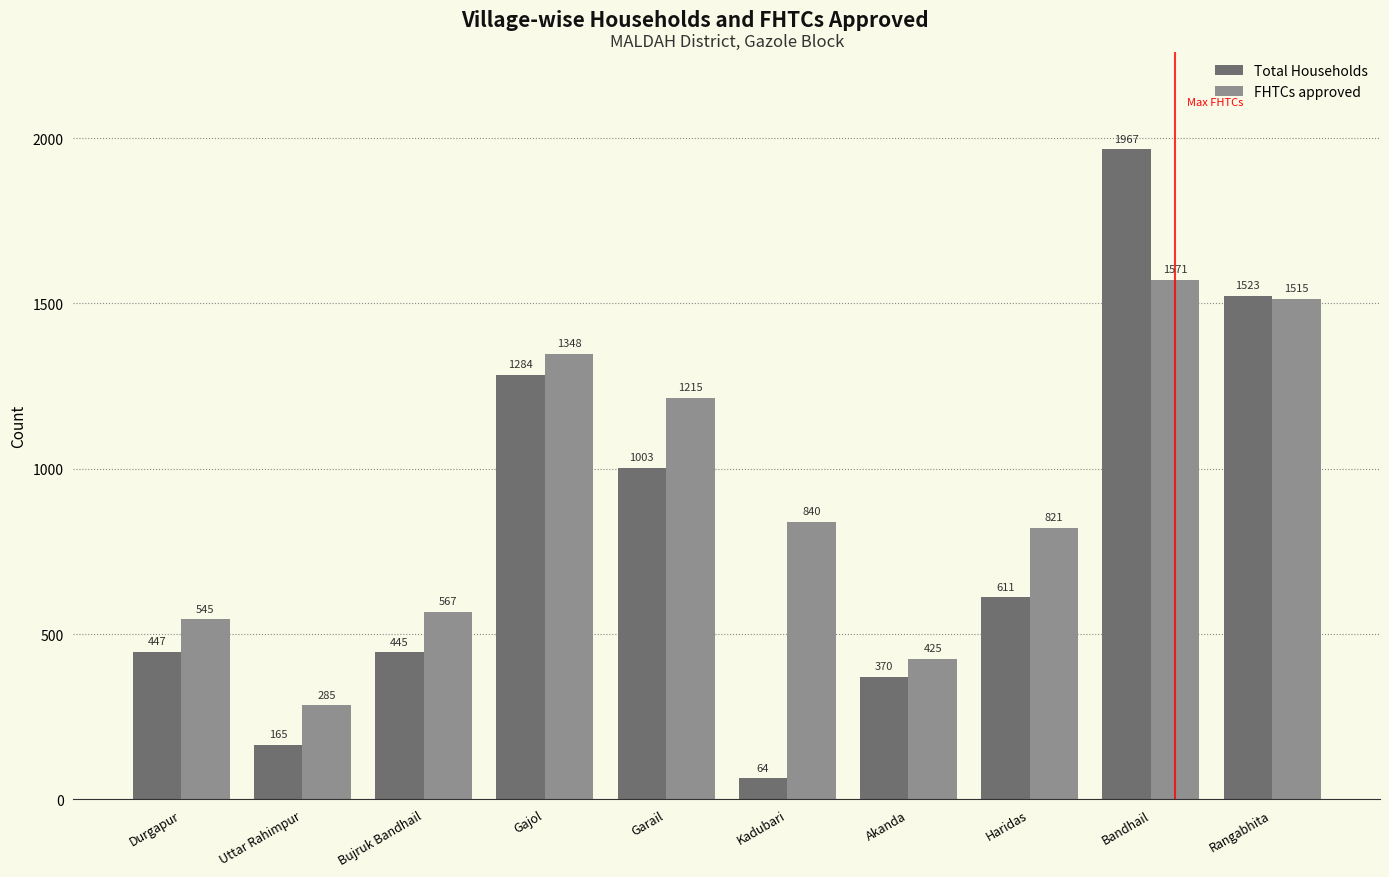

Reading left to right, extract all data points from this chart.

Total Households: 447	165	445	1284	1003	64	370	611	1967	1523
FHTCs approved: 545	285	567	1348	1215	840	425	821	1571	1515